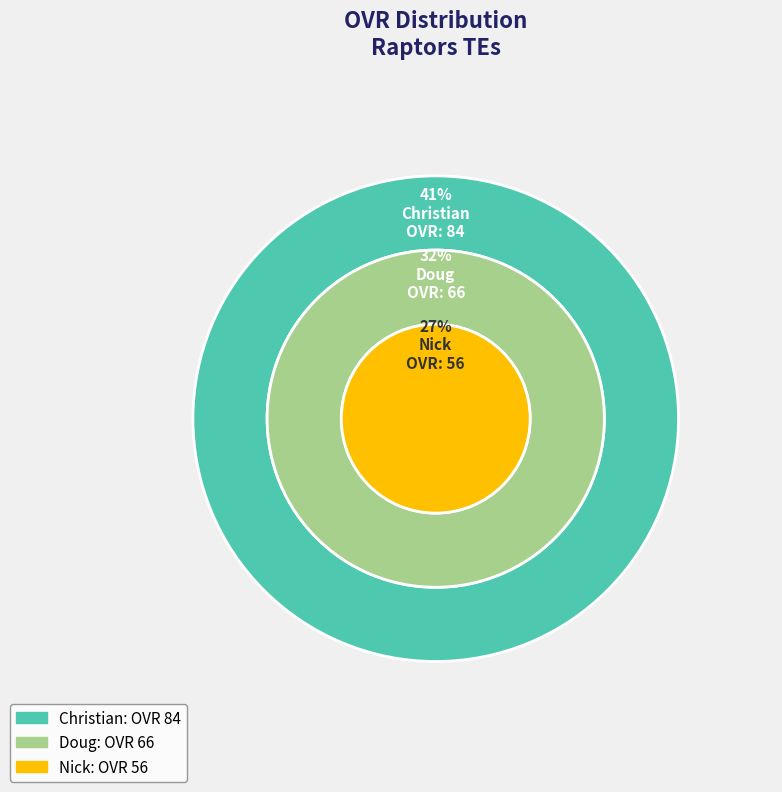

How many slices are in this pie chart?

3